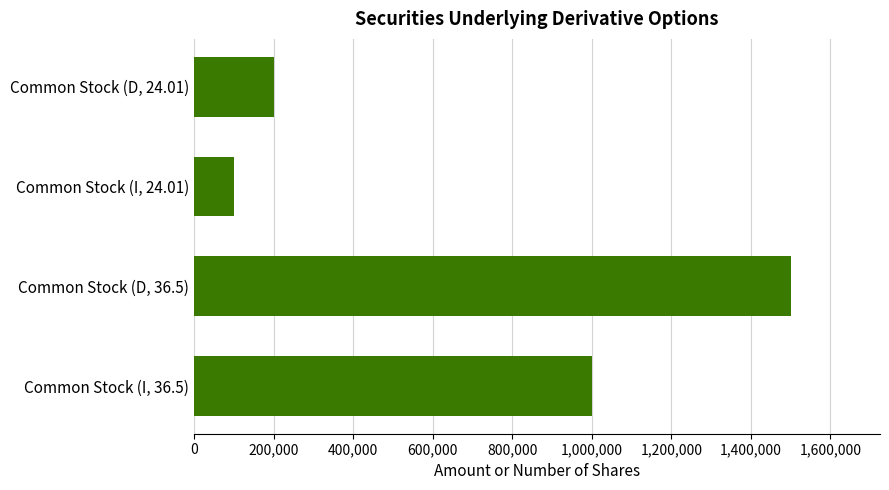

List the labels in order of value, smallest first.

Common Stock (I, 24.01), Common Stock (D, 24.01), Common Stock (I, 36.5), Common Stock (D, 36.5)